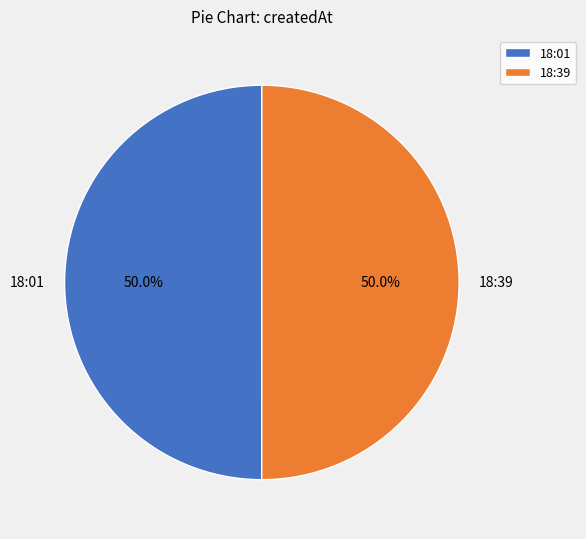

What is the total percentage of 18:01 and 18:39?

100.0%